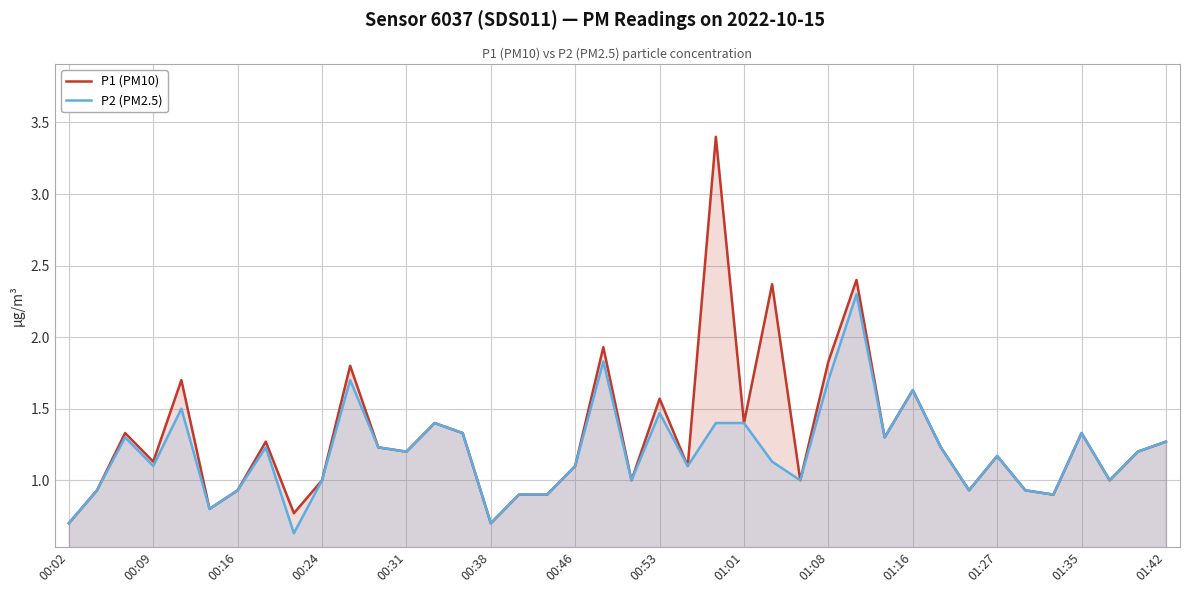

Which series has the largest range (max minus min)?

P1 (PM10)